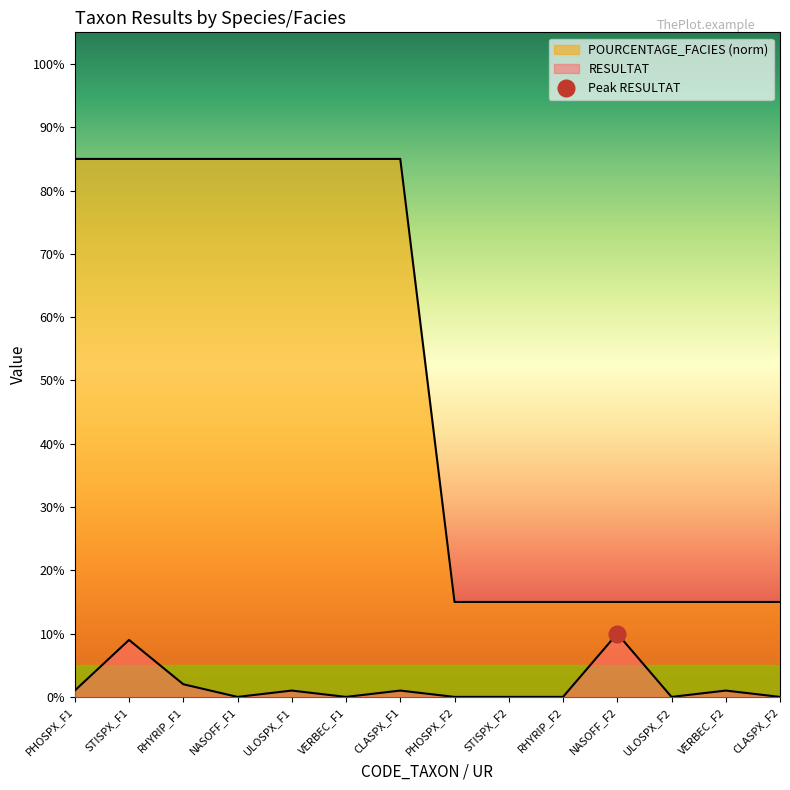

The POURCENTAGE_FACIES series shows 0.1 at RHYRIP_F2. True or false?

True